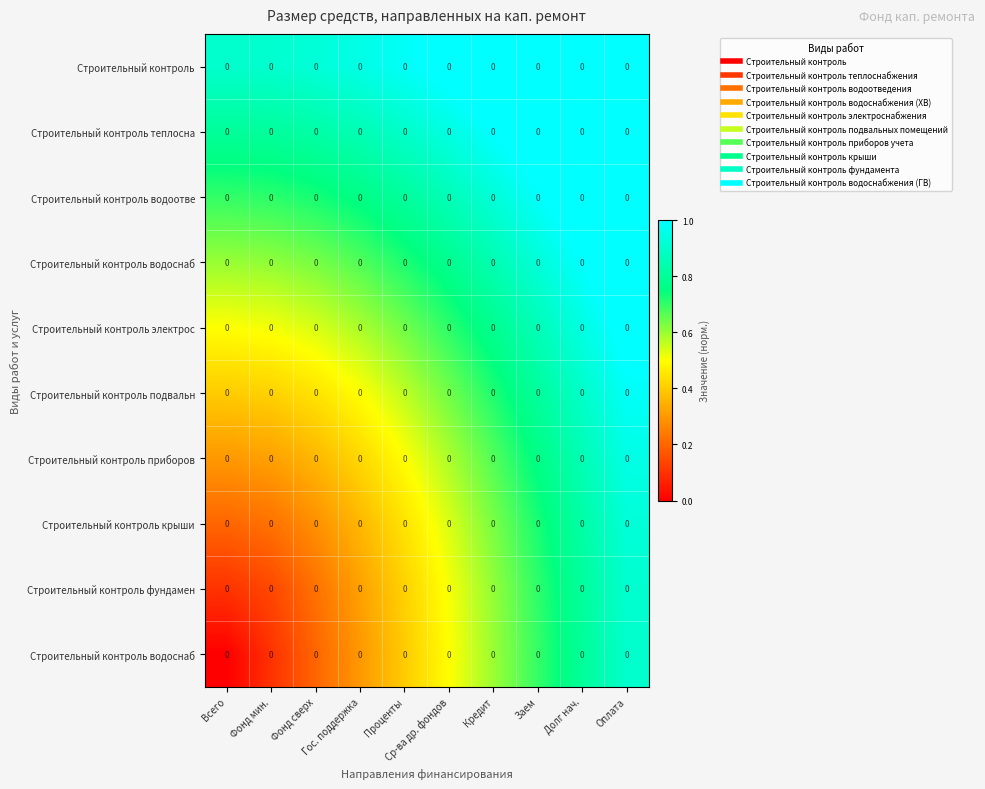

What is the spread (max minus min) of values at Проценты?

0.6